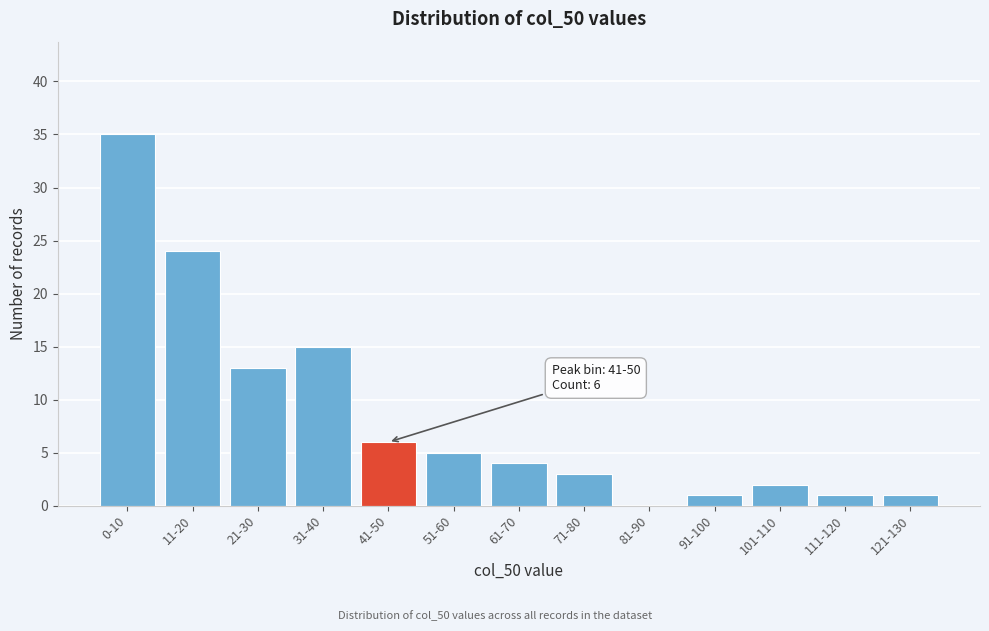

Reading left to right, transcribe all the data shown in this chart.

0-10=35	11-20=24	21-30=13	31-40=15	41-50=6	51-60=5	61-70=4	71-80=3	81-90=0	91-100=1	101-110=2	111-120=1	121-130=1